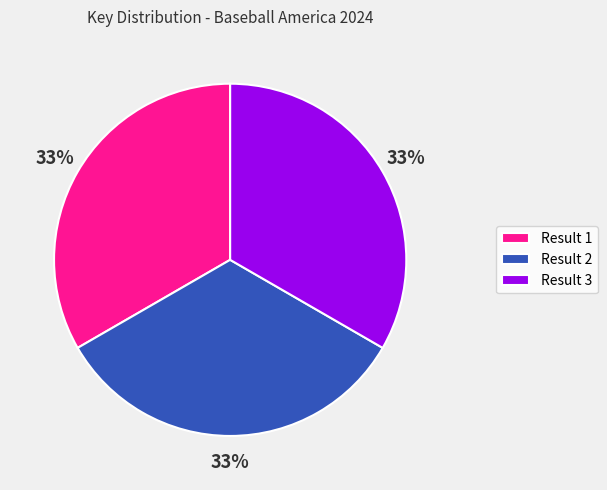

Is Result 2 the majority of the pie?

No